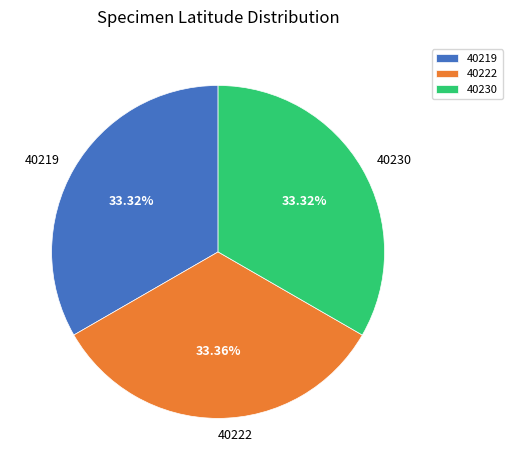

To the nearest percent, what percentage of the pie is 40219?

33%